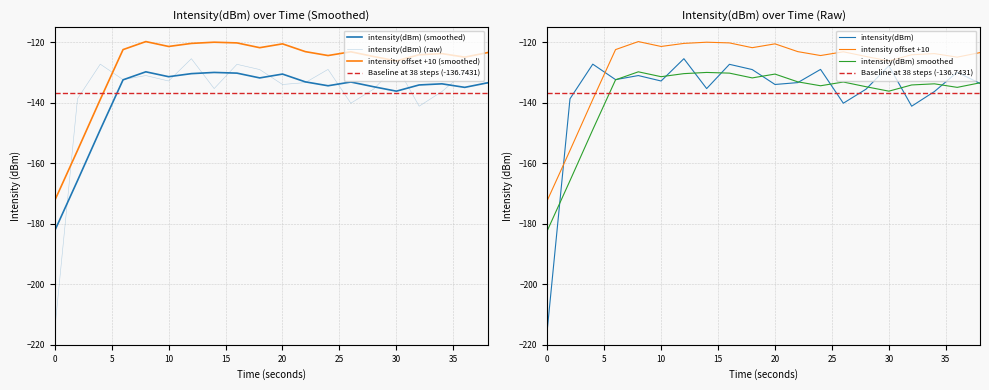

After their last crossing, which series has the higher values: intensity(dBm) or intensity offset +10?

intensity offset +10